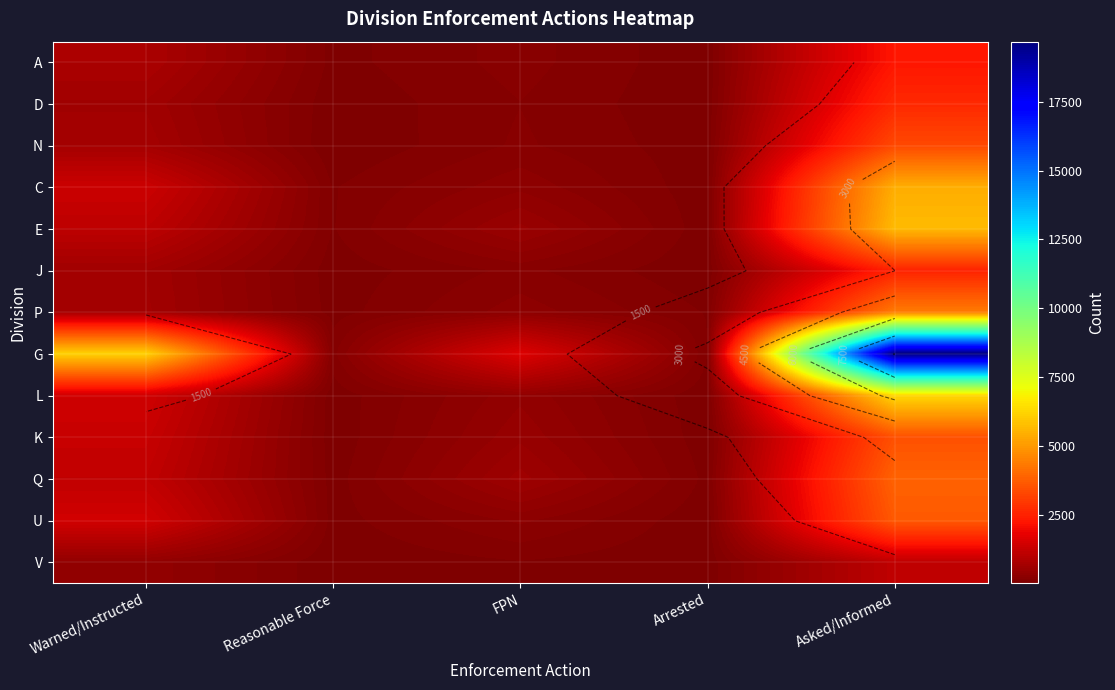

At which label is L closest to 3165?

Warned/Instructed